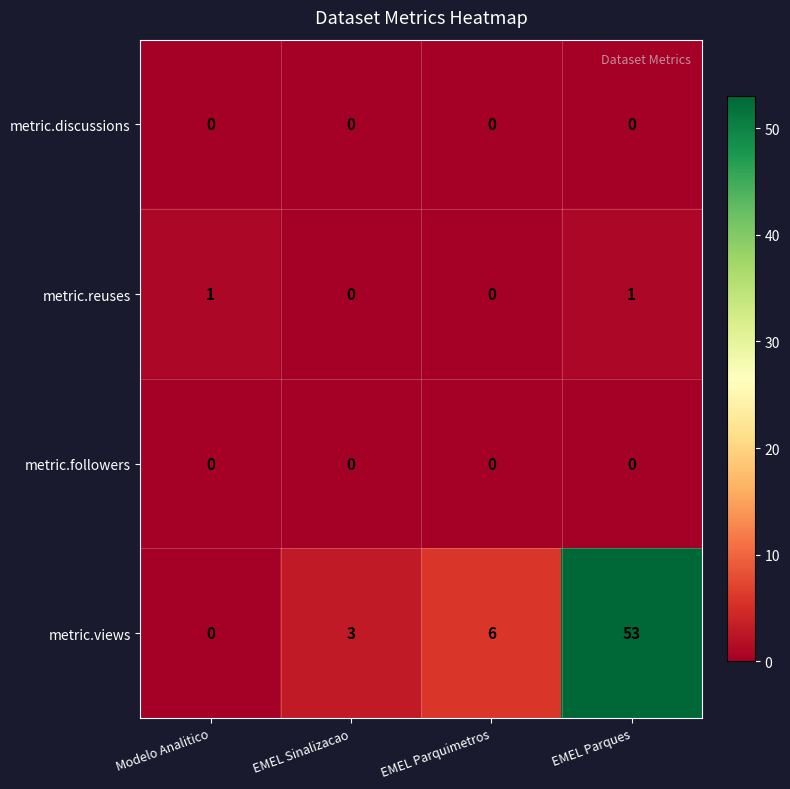

What is the maximum value shown in the chart?

53